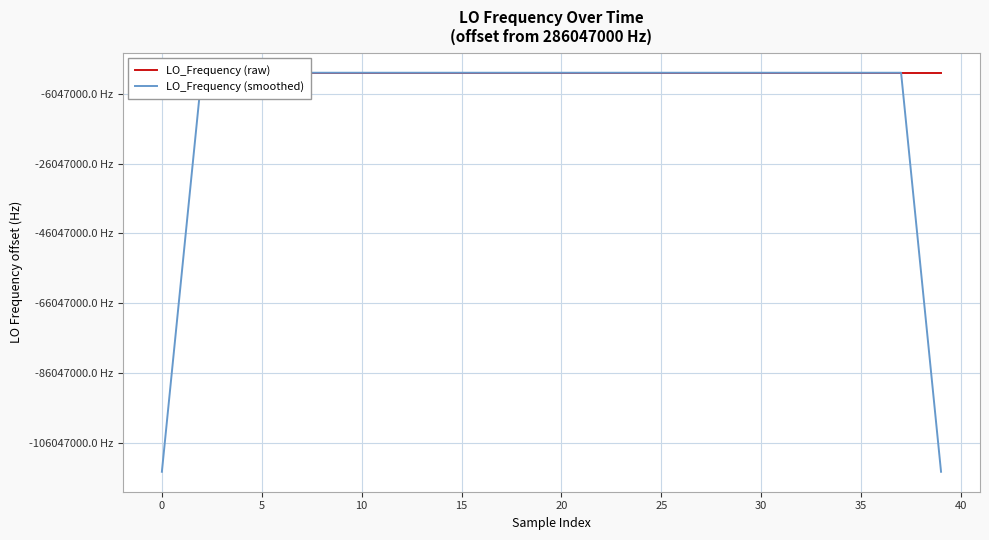

What are all the series names shown in the legend?

LO_Frequency (raw), LO_Frequency (smoothed)